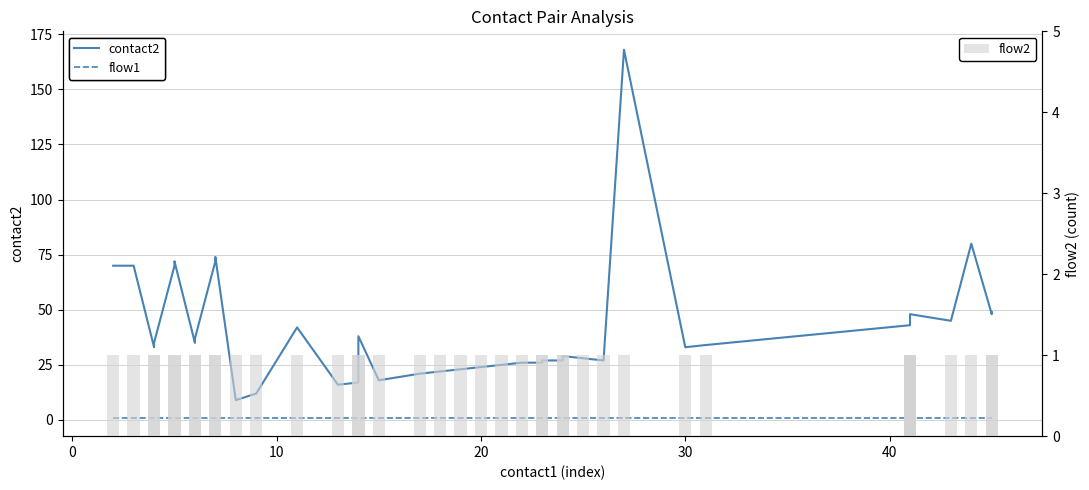

What is the total value across all series at 18?

24